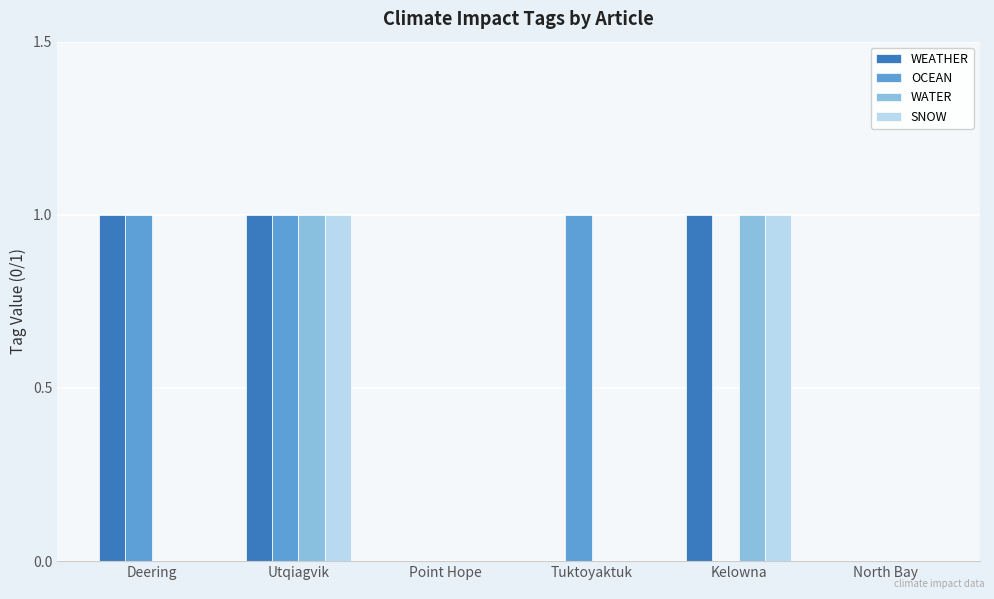

Reading right to left, list all the values displayed in this chart.

WEATHER: North Bay=0	Kelowna=1	Tuktoyaktuk=0	Point Hope=0	Utqiagvik=1	Deering=1
OCEAN: North Bay=0	Kelowna=0	Tuktoyaktuk=1	Point Hope=0	Utqiagvik=1	Deering=1
WATER: North Bay=0	Kelowna=1	Tuktoyaktuk=0	Point Hope=0	Utqiagvik=1	Deering=0
SNOW: North Bay=0	Kelowna=1	Tuktoyaktuk=0	Point Hope=0	Utqiagvik=1	Deering=0